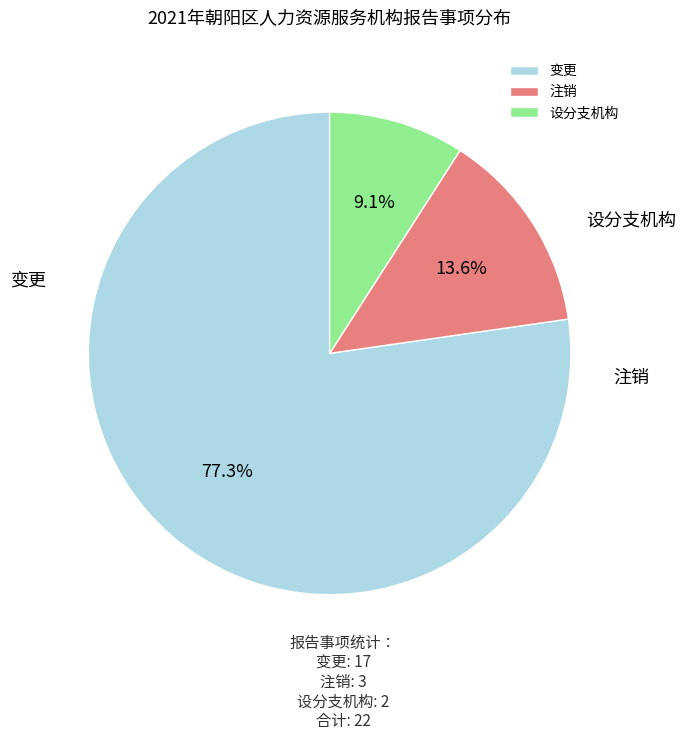

What percentage is the 变更 slice, to the nearest percent?

77%